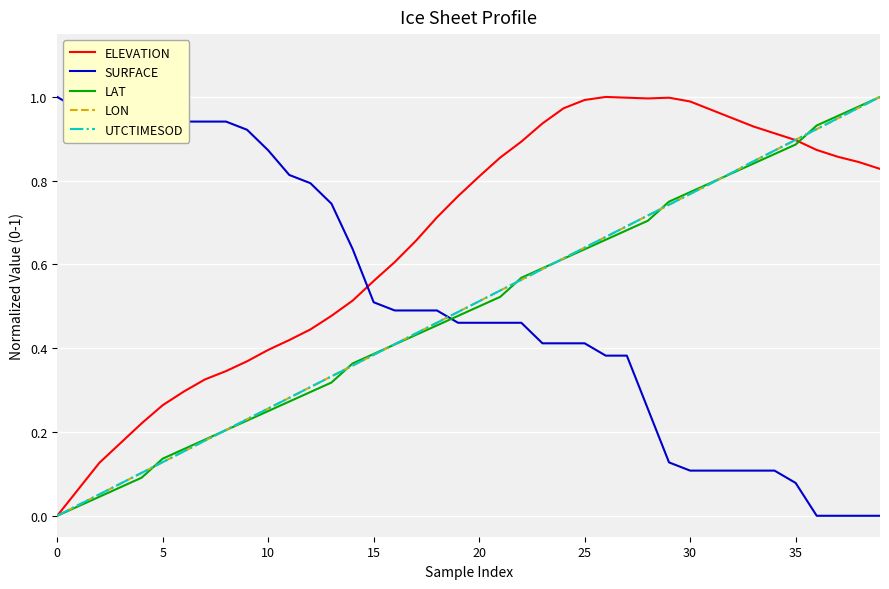

Is this an area chart (filled region under the line)?

No